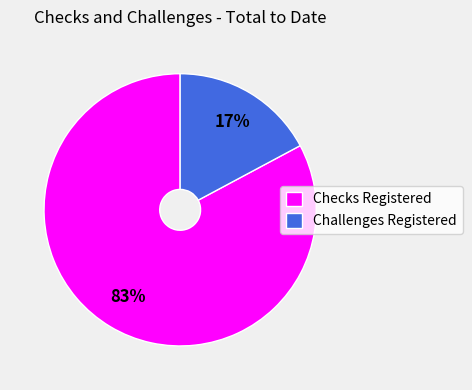

Rank the categories by value from lowest to highest.

Challenges Registered, Checks Registered